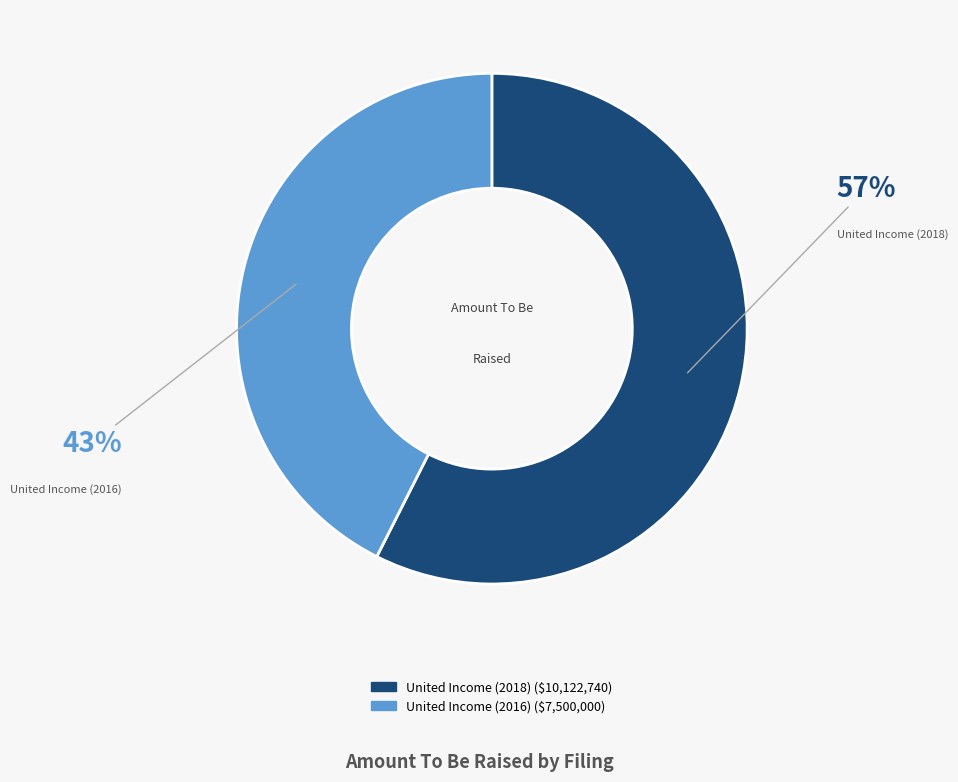

Does any single category account for the majority?

Yes